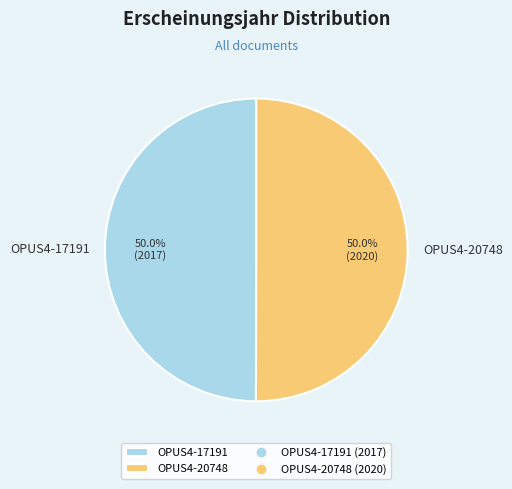

What percentage is the OPUS4-20748 slice, to the nearest percent?

50%